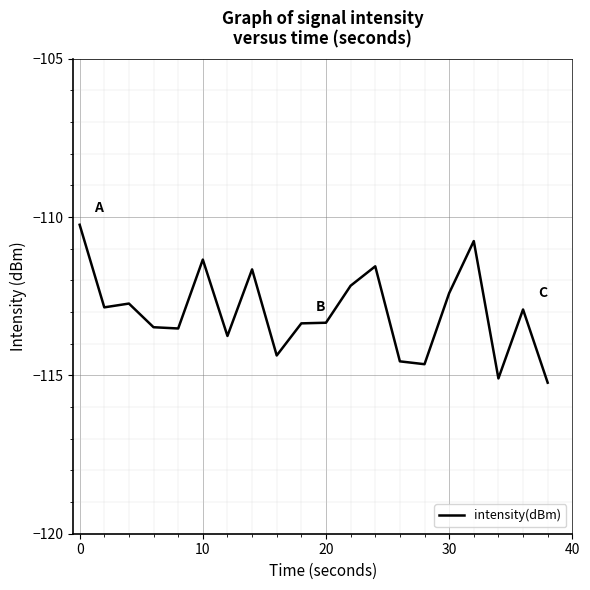

True or false: the data has more than 2 interior local peaks.

True